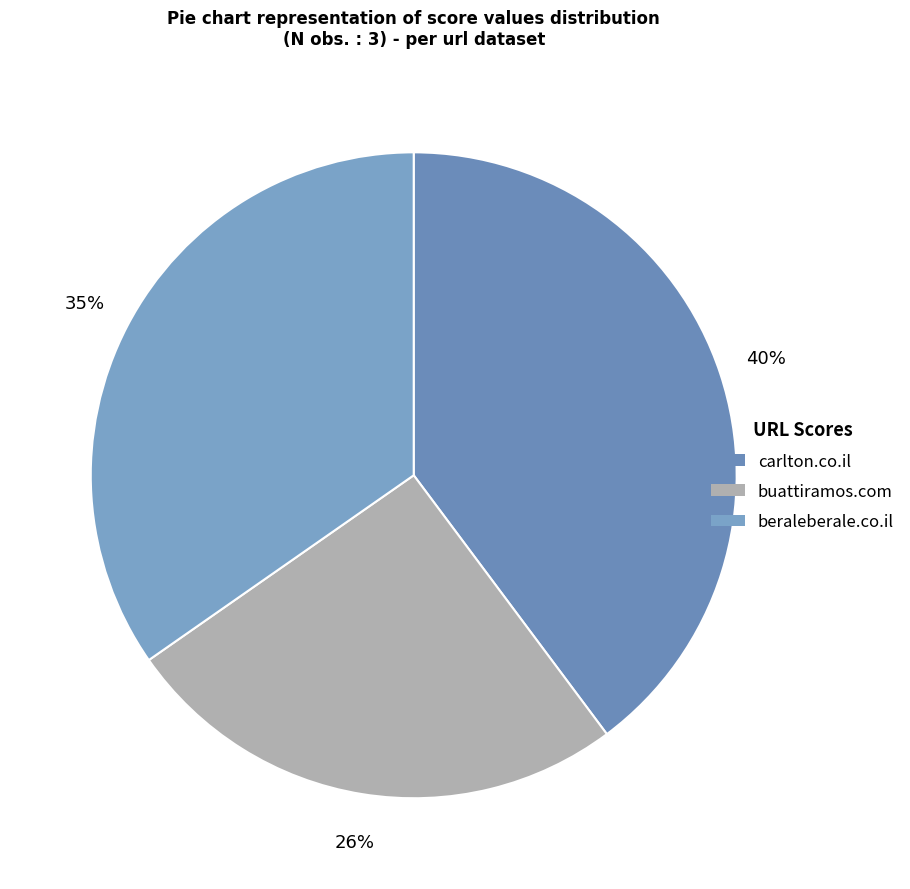

What percentage do carlton.co.il and buattiramos.com together represent?

65.3%